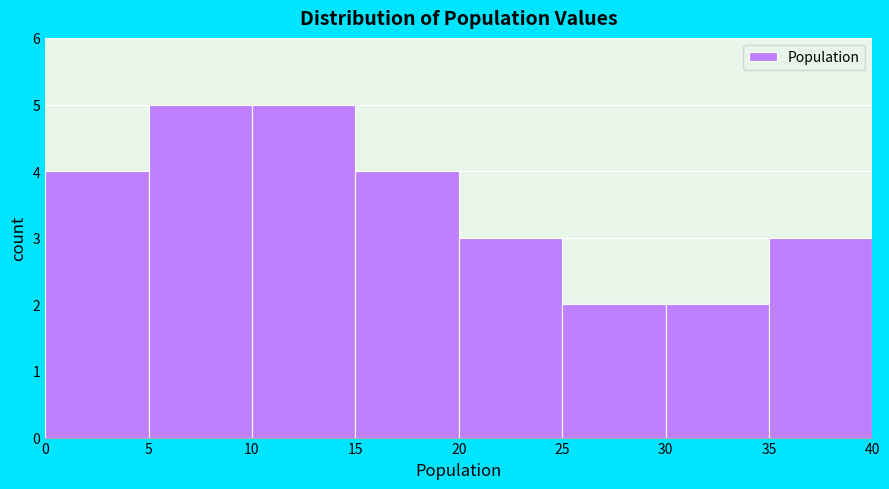

Reading left to right, list every bar in this chart as the range it spans on the x-axis followed by its height. The values are not printed on the chart, so give them approximately, as read against the axis.

0 to 5: 4
5 to 10: 5
10 to 15: 5
15 to 20: 4
20 to 25: 3
25 to 30: 2
30 to 35: 2
35 to 40: 3